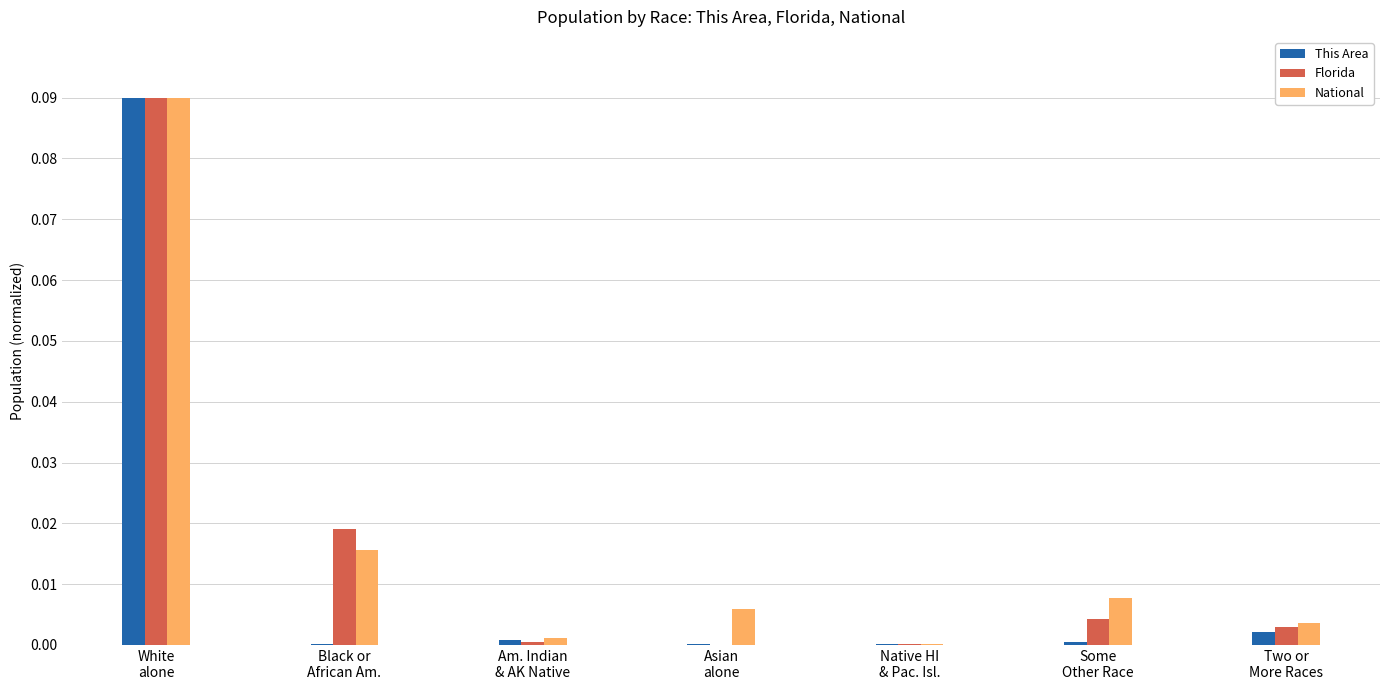

The This Area series shows 0.0 at Some
Other Race. True or false?

True